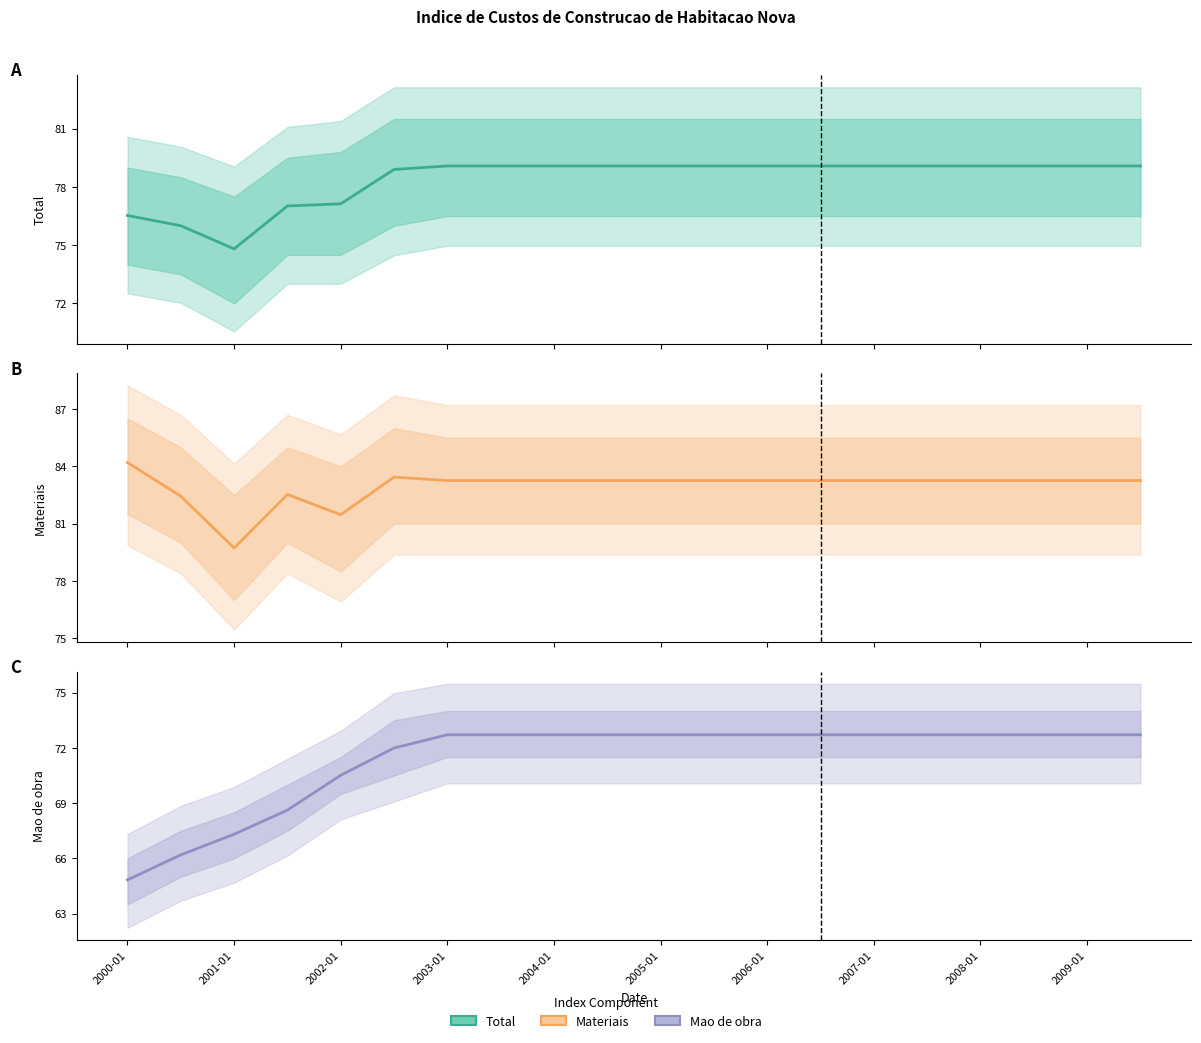

True or false: Materiais has a value of 83.3 at 2004-01.

True